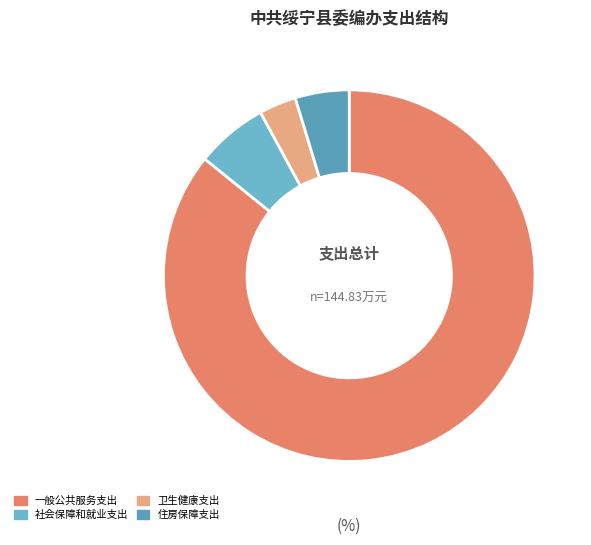

Is there a majority slice in this chart?

Yes